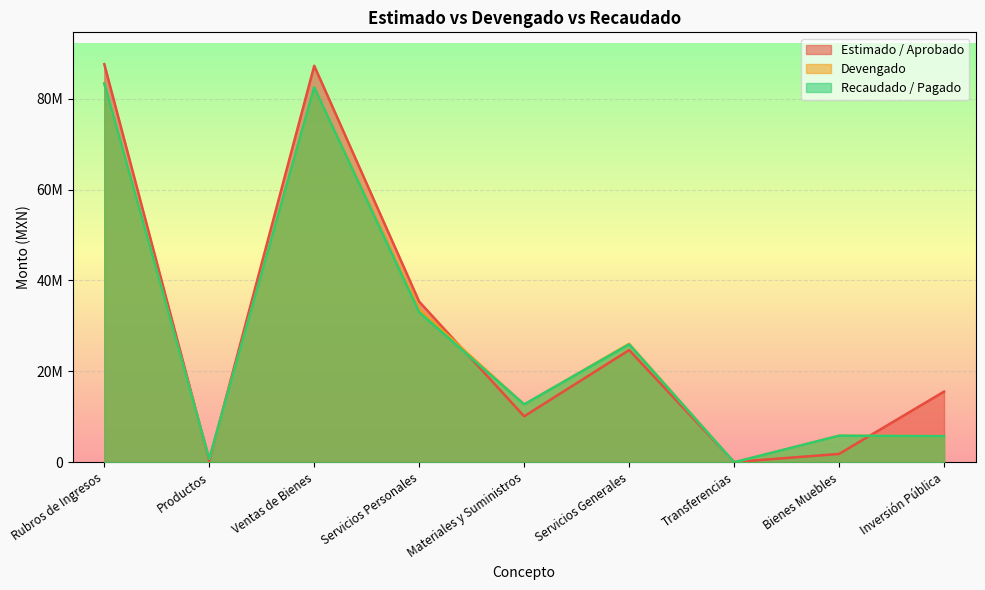

Reading left to right, transcribe all the data shown in this chart.

Estimado / Aprobado: 87598792.0	349400.0	87249392.0	35342475.0	10119955.0	24690105.0	49800.0	1840327.0	15556130.0
Devengado: 83342622.4	788143.1	82479105.2	33630349.9	12734472.3	26072934.6	0.0	5843853.1	5735902.6
Recaudado / Pagado: 83342582.4	788143.1	82479065.2	33019658.6	12734472.3	25942633.2	0.0	5843853.1	5735902.6